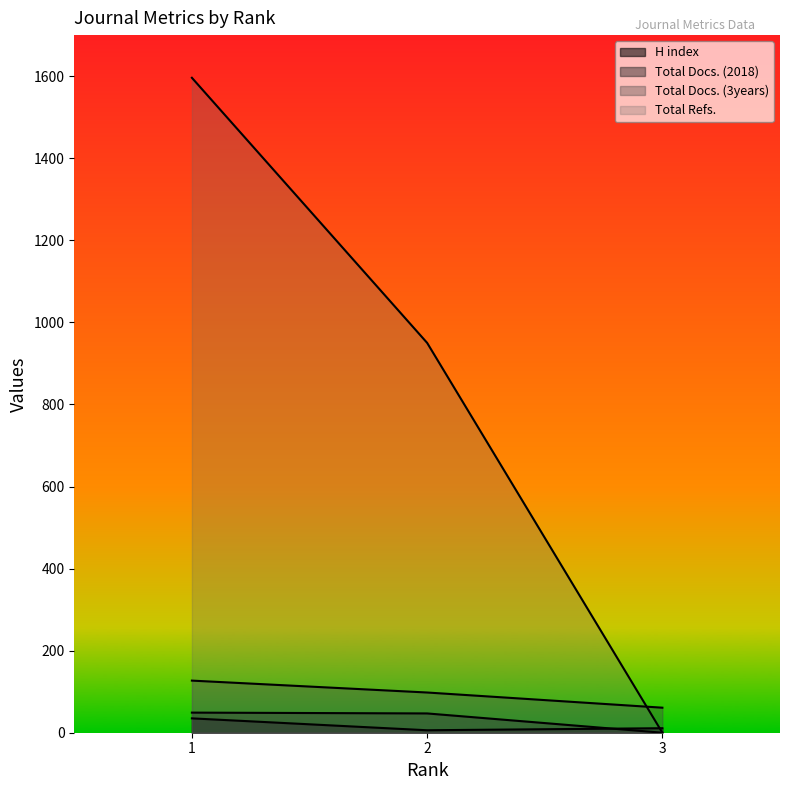

Is the value of Total Refs. at 2 greater than the value of H index at 3?

Yes